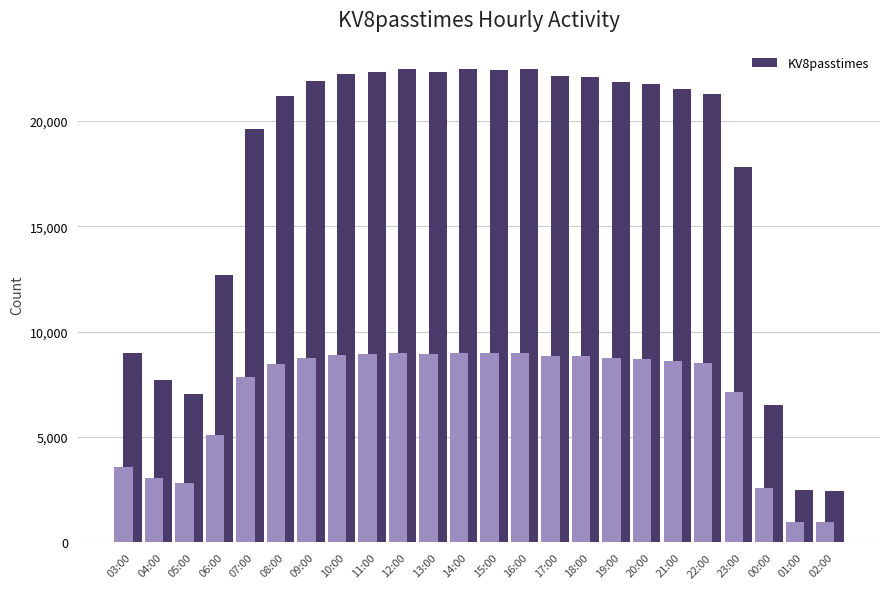

Reading right to left, what are all the values shown in this chart?

2430	2467	6515	17797	21260	21515	21745	21830	22057	22150	22441	22435	22450	22313	22454	22298	22239	21867	21181	19623	12688	7061	7706	8975